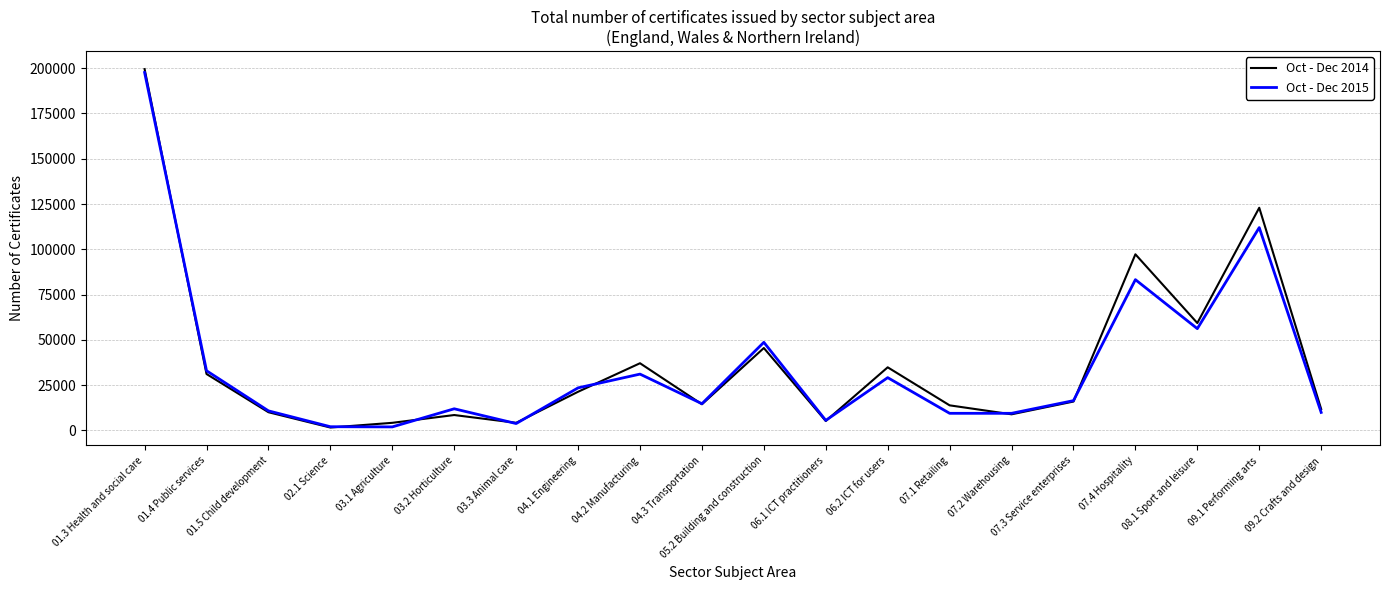

What is the difference between the maximum and minimum values in the Oct - Dec 2014 series?

197900